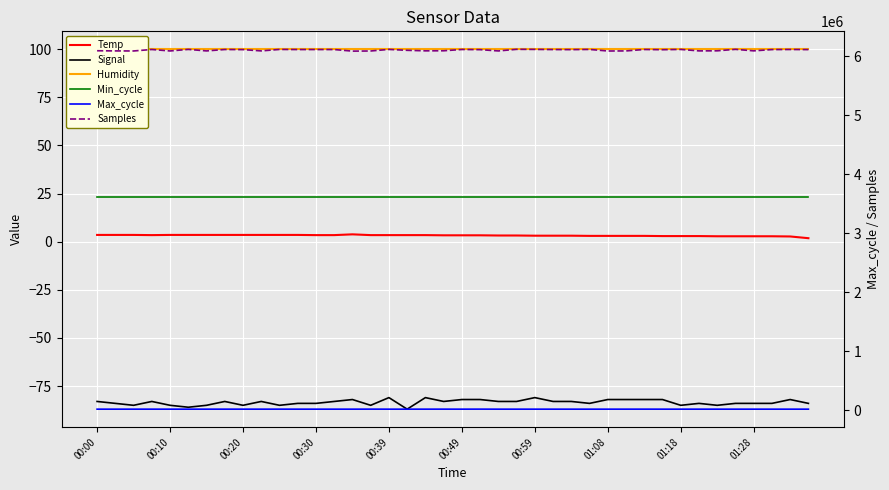

True or false: Signal and Max_cycle intersect in this chart.

False